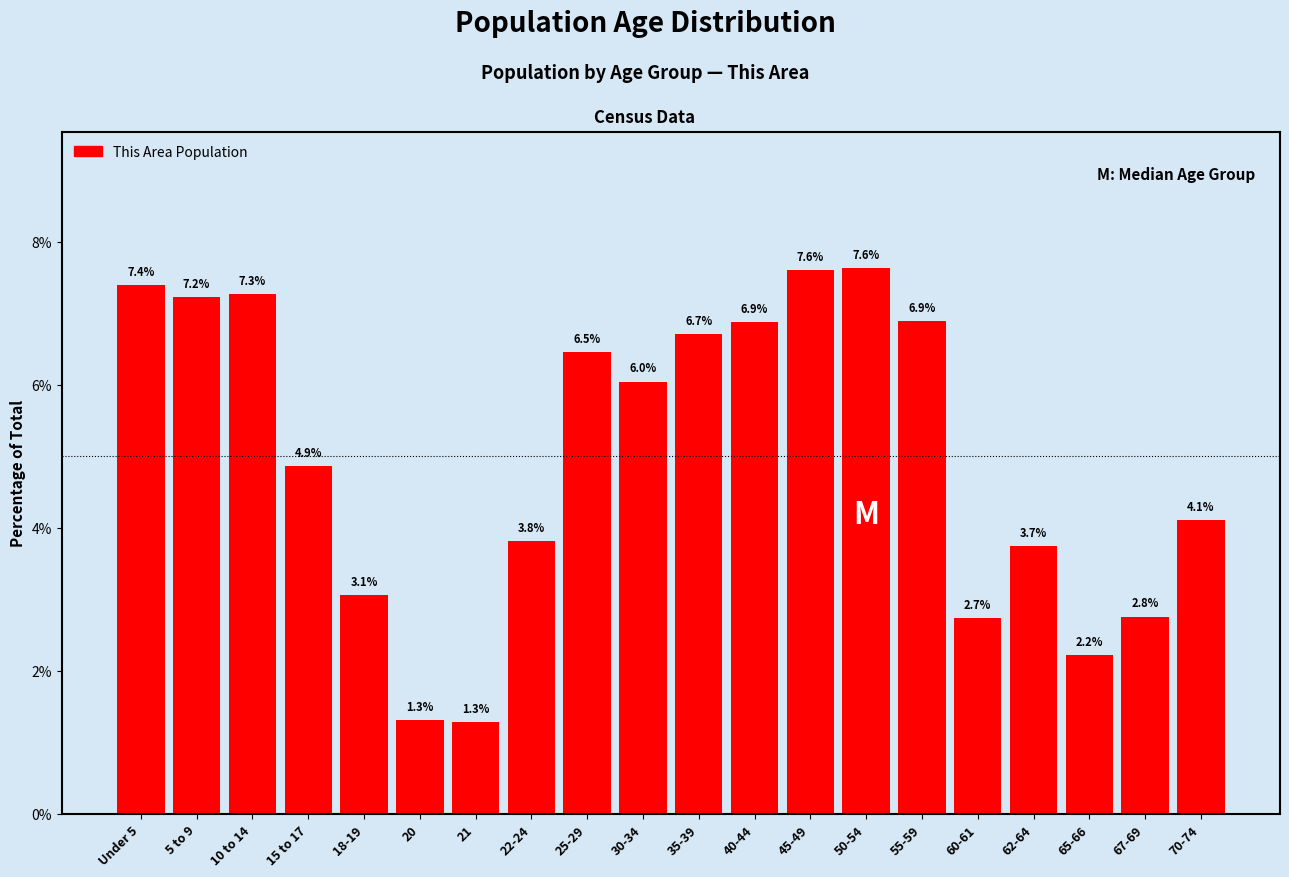

Reading left to right, extract all data points from this chart.

7.4	7.2	7.3	4.9	3.1	1.3	1.3	3.8	6.5	6.0	6.7	6.9	7.6	7.6	6.9	2.7	3.7	2.2	2.8	4.1